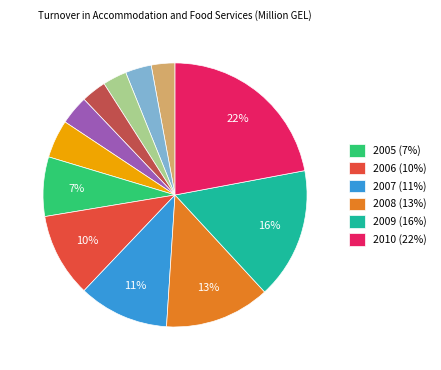

Is there any slice that represents more than half of the pie?

No